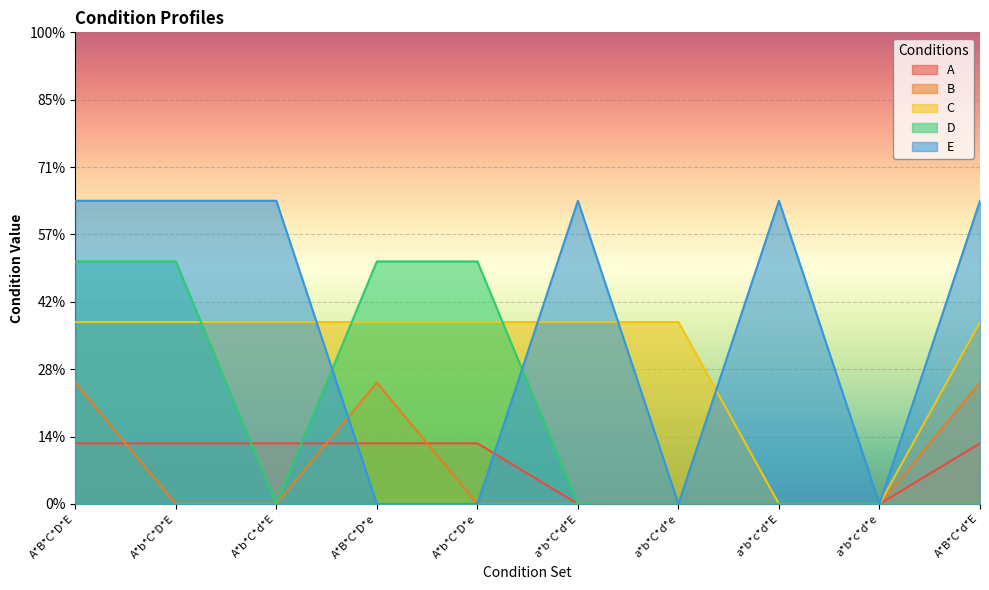

Which series has the largest range (max minus min)?

E